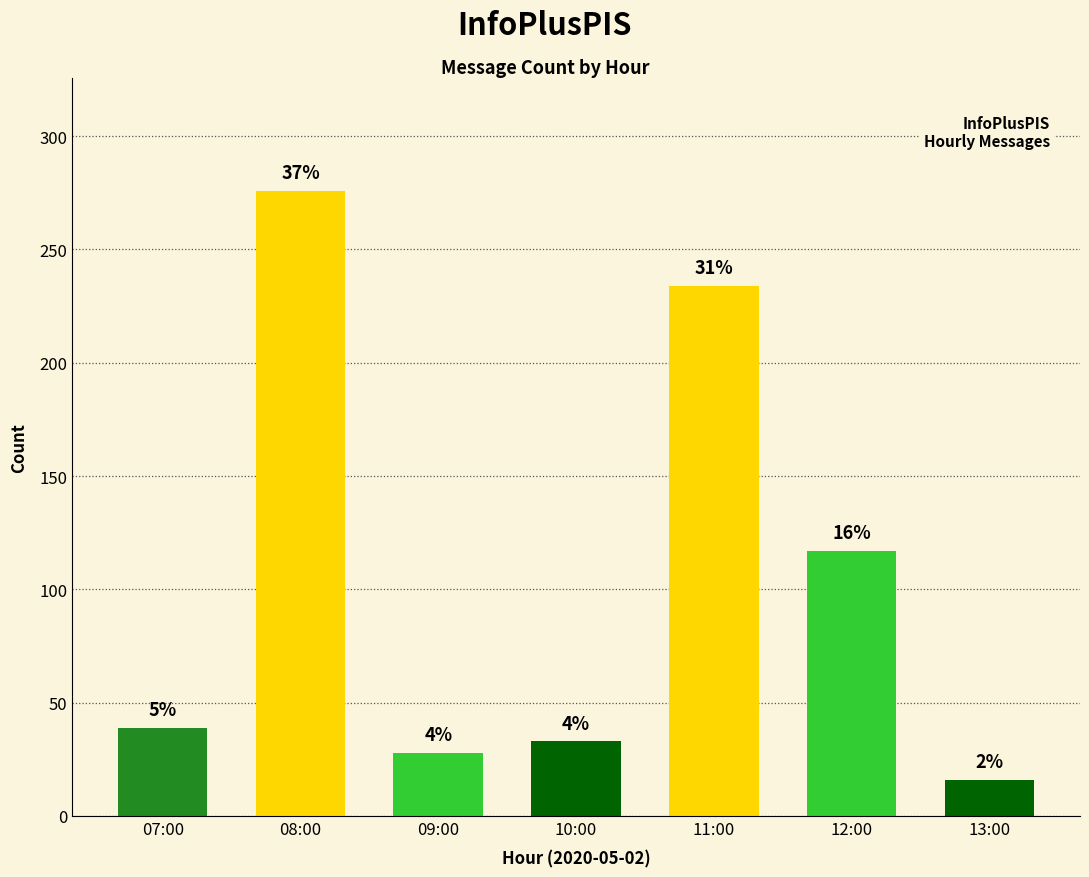

What is the maximum value shown in the chart?

276